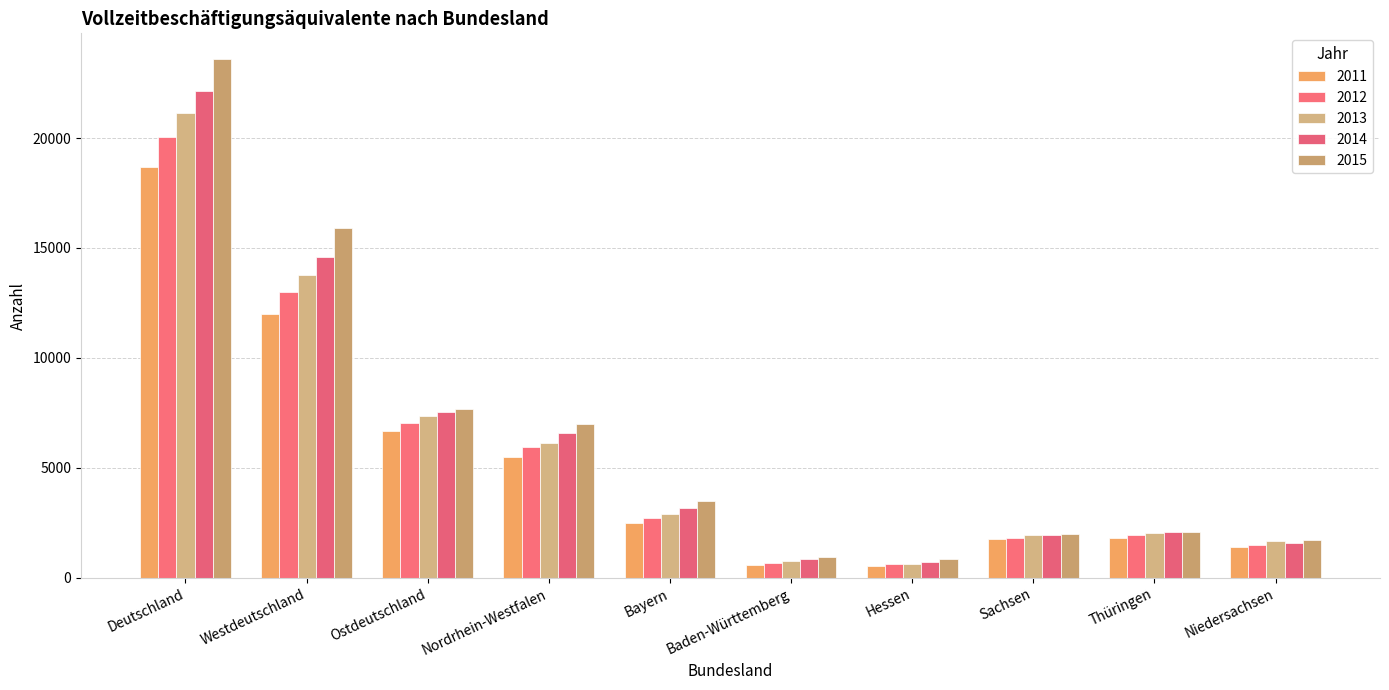

What is the average value of the 2011 series?

5143